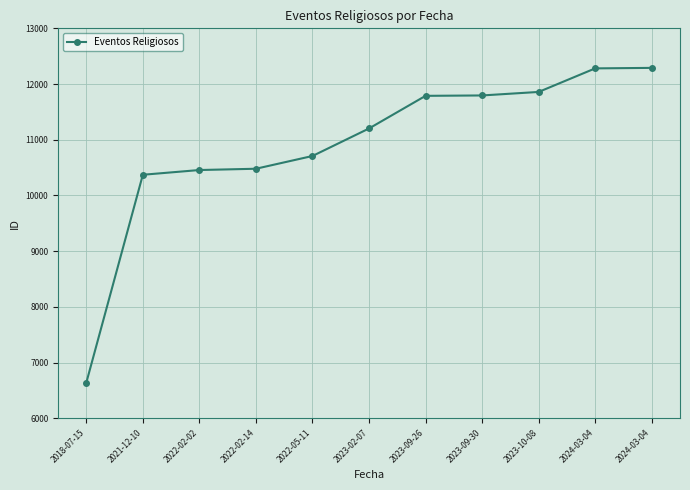

Is this an area chart (filled region under the line)?

No